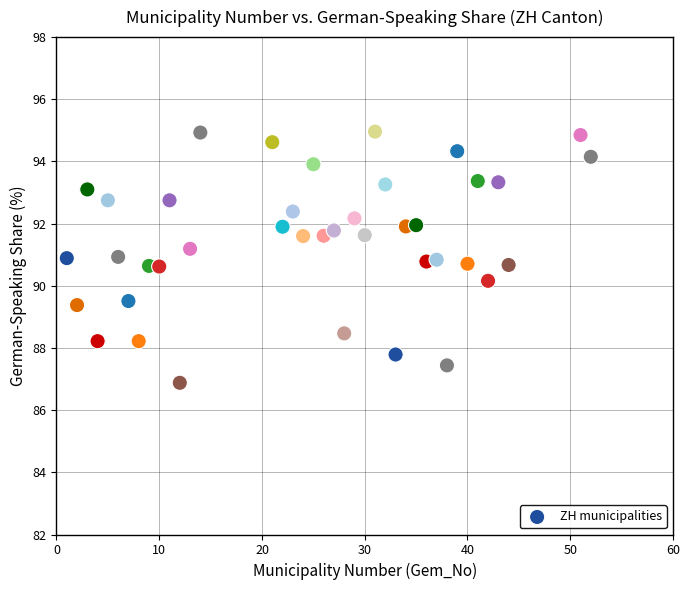

What is the range of Y values (max minus min)?

8.1